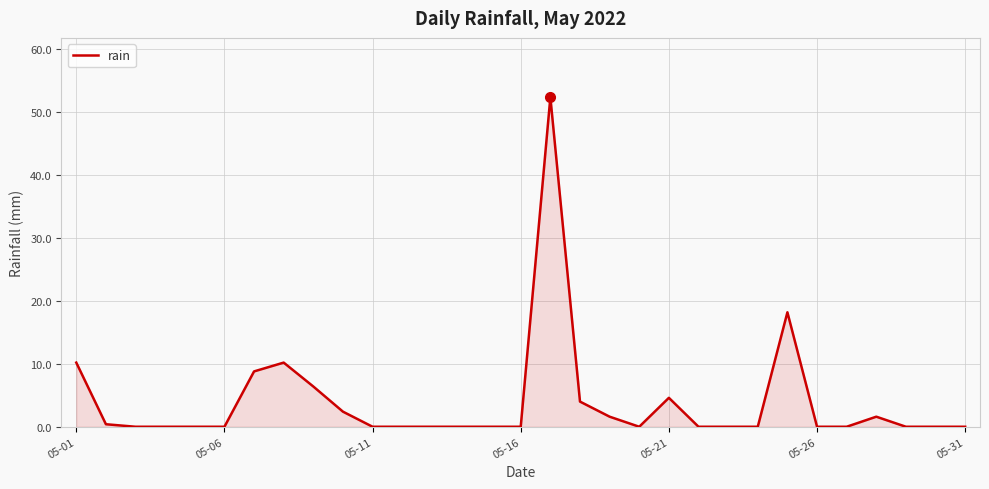

What is the maximum value shown in the chart?

52.4